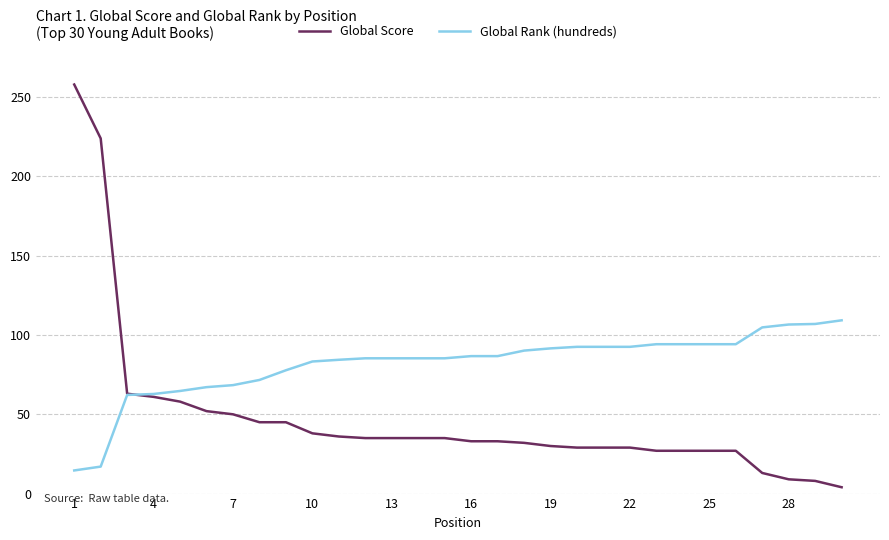

Which series has the largest total across all categories?

Global Rank (hundreds)